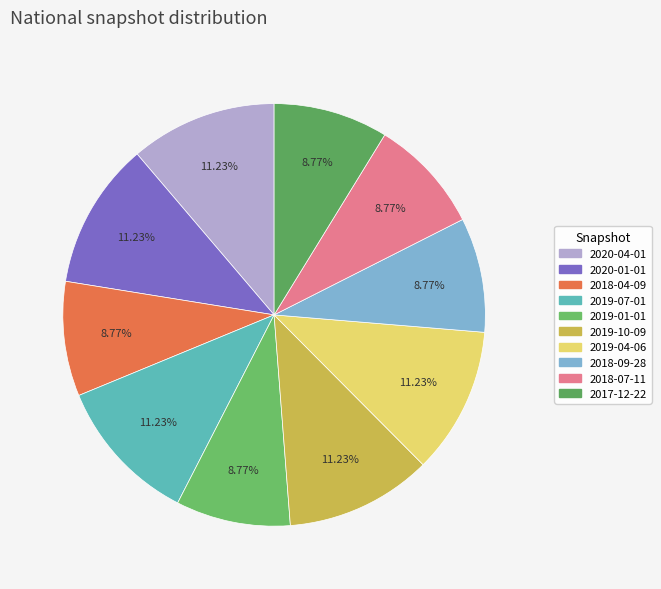

Is the sum of 2017-12-22 and 2020-01-01 greater than half?

No